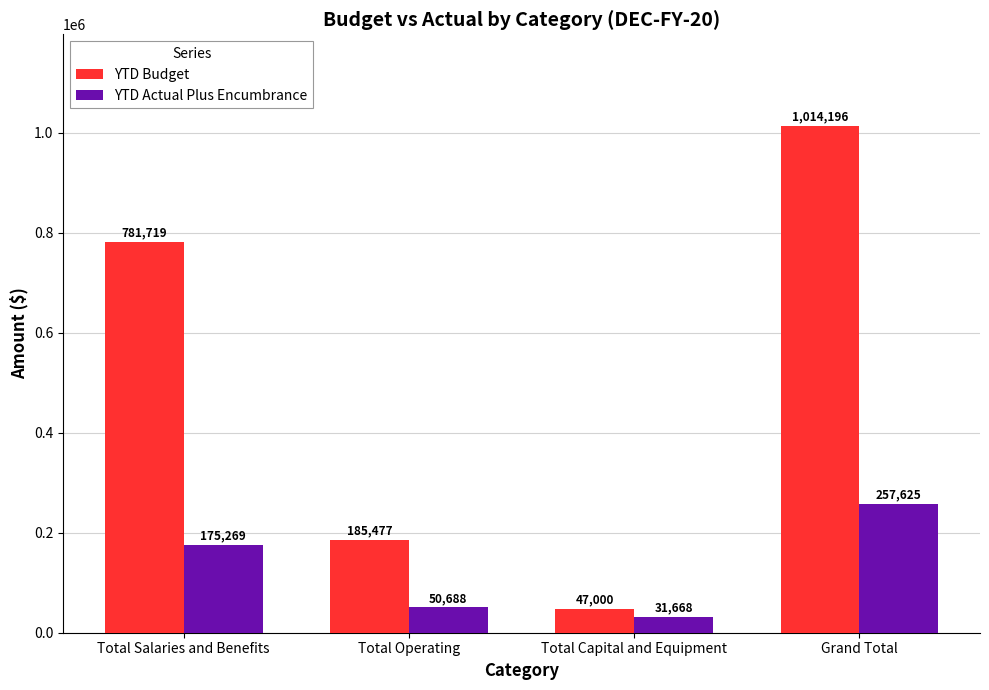

What is the sum of the YTD Actual Plus Encumbrance values at Total Operating and Total Capital and Equipment?

82356.2